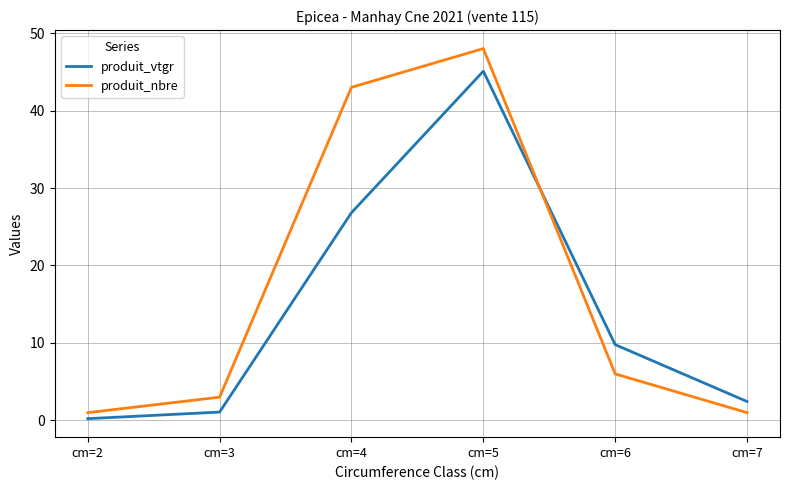

What is the difference between the highest and lowest values at cm=3?

1.9